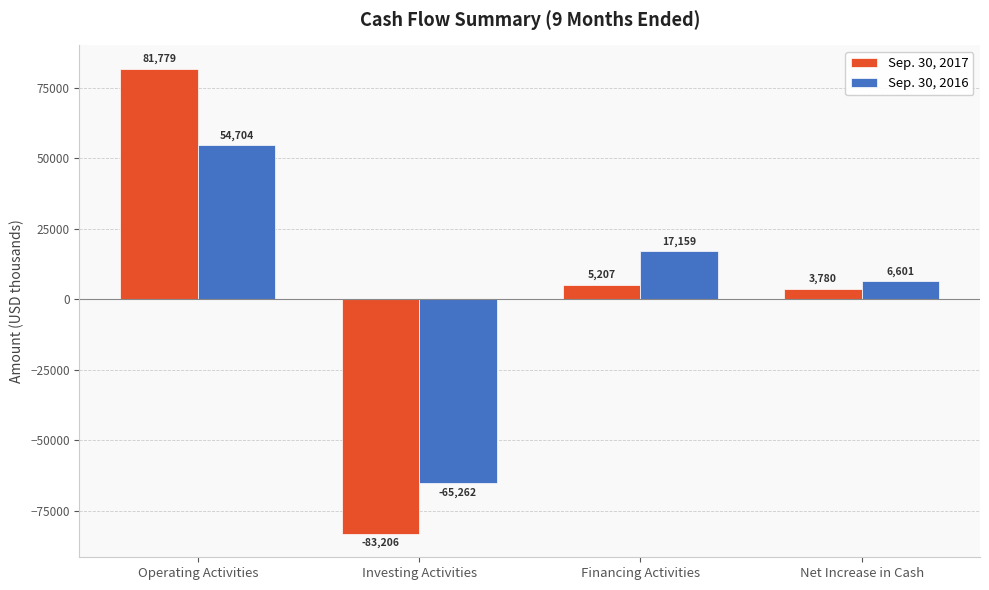

Rank the categories by Sep. 30, 2016 value from highest to lowest.

Operating Activities, Financing Activities, Net Increase in Cash, Investing Activities